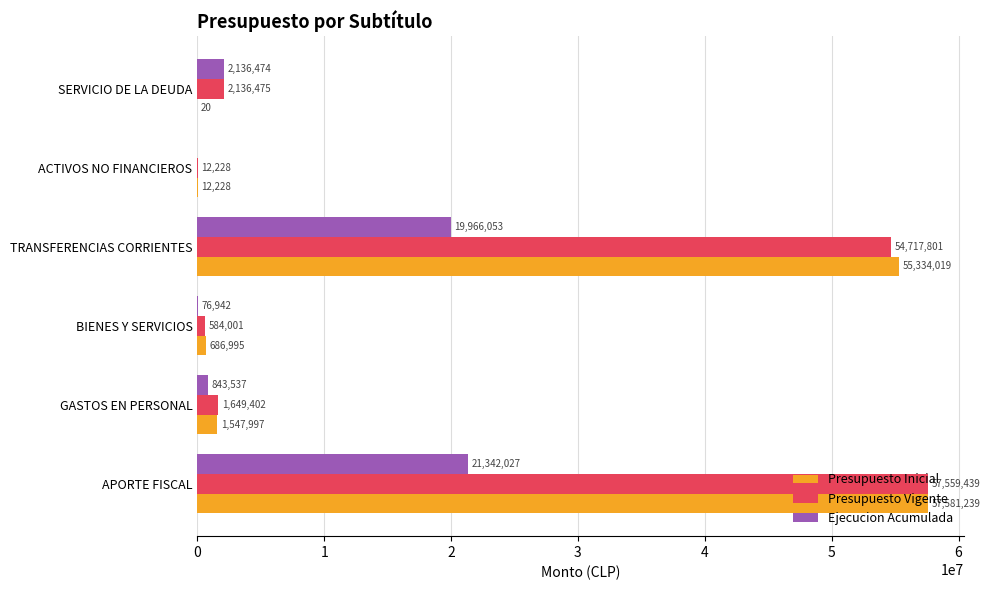

True or false: Presupuesto Inicial has a value of 686995 at BIENES Y SERVICIOS.

True